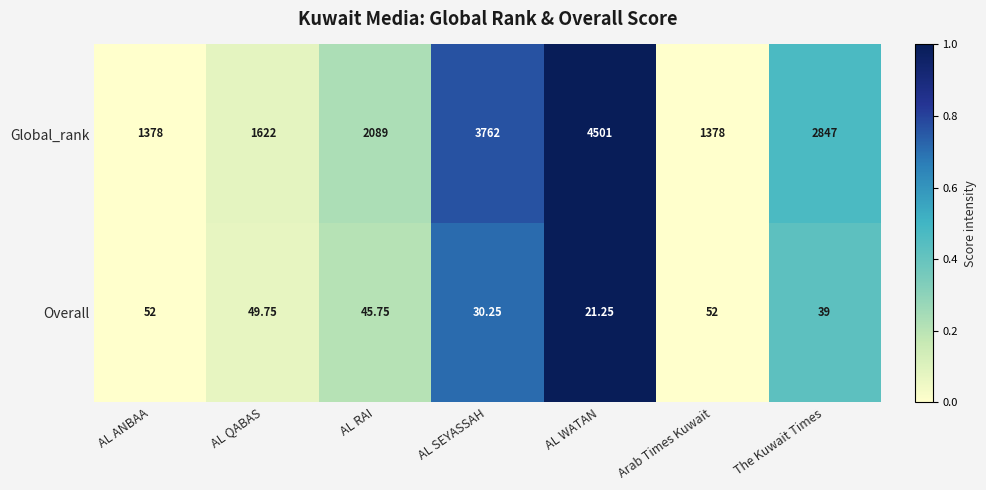

Rank the series by their maximum value, from highest to lowest.

Global_rank, Overall